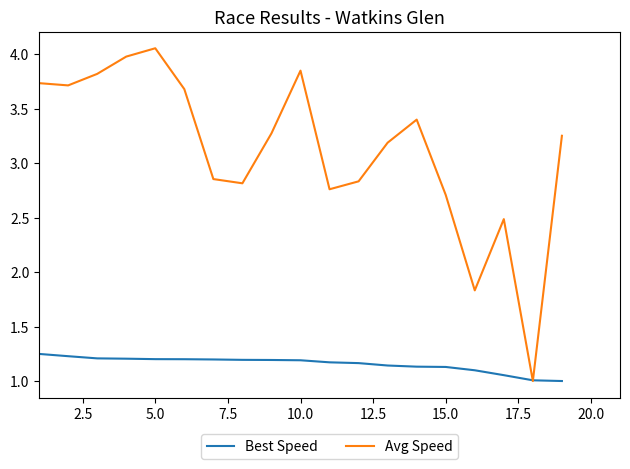

What is the minimum value for Avg Speed?

1.0